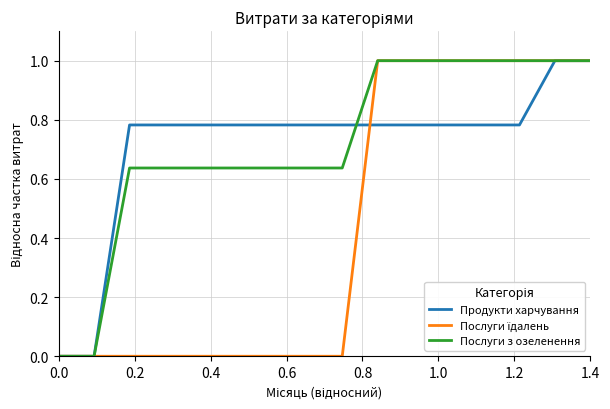

What is the highest value of the Продукти харчування series?

1.0